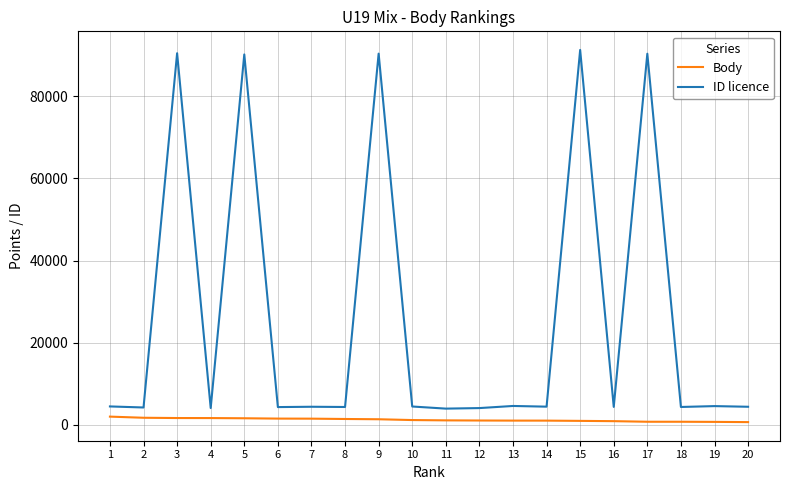

The value of ID licence at 9 is 90337. True or false?

True